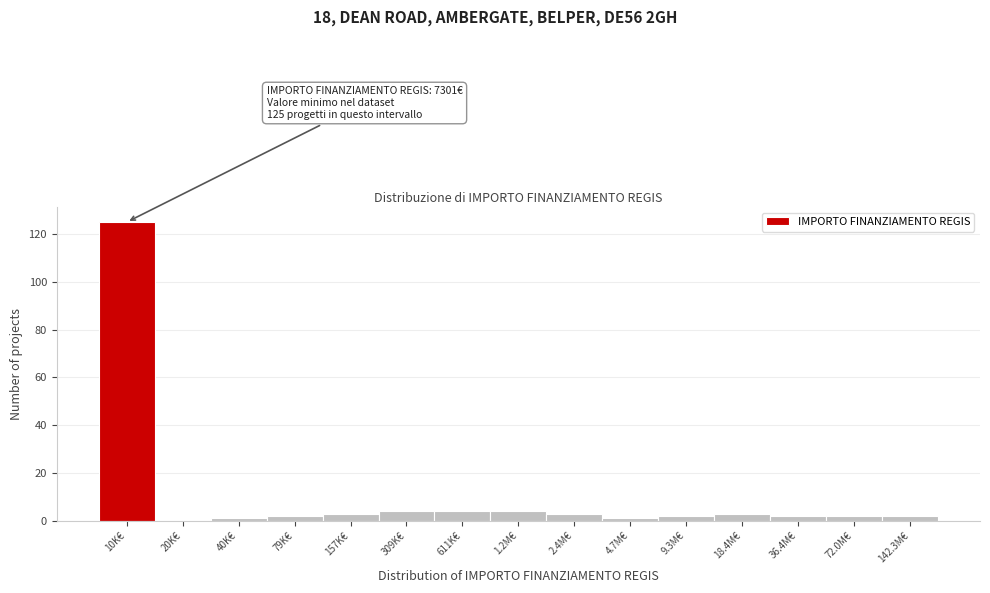

Reading left to right, extract all data points from this chart.

10K€=125	20K€=0	40K€=1	79K€=2	157K€=3	309K€=4	611K€=4	1.2M€=4	2.4M€=3	4.7M€=1	9.3M€=2	18.4M€=3	36.4M€=2	72.0M€=2	142.3M€=2